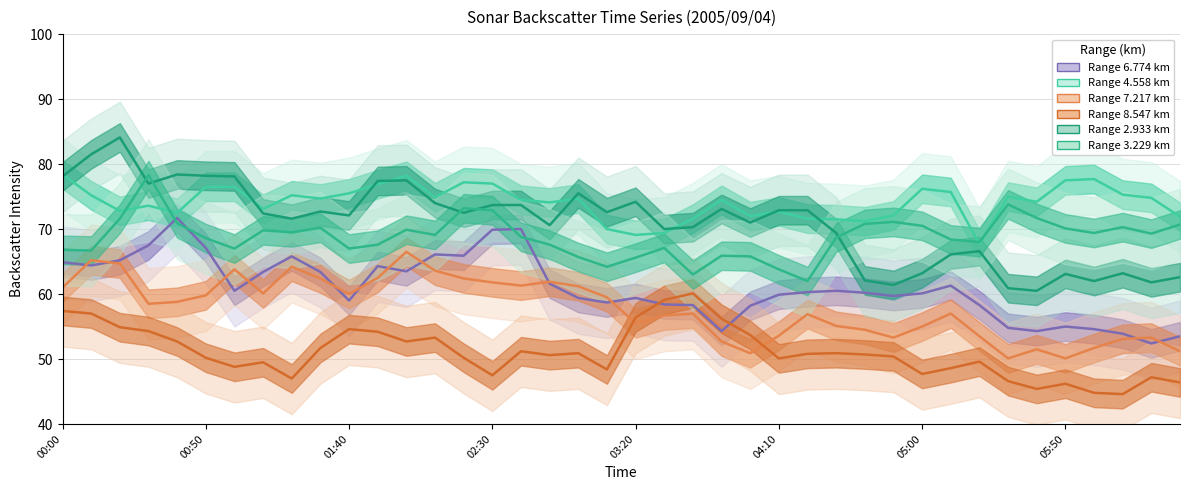

What is the sum of all Range 2.933 km values?

2839.0